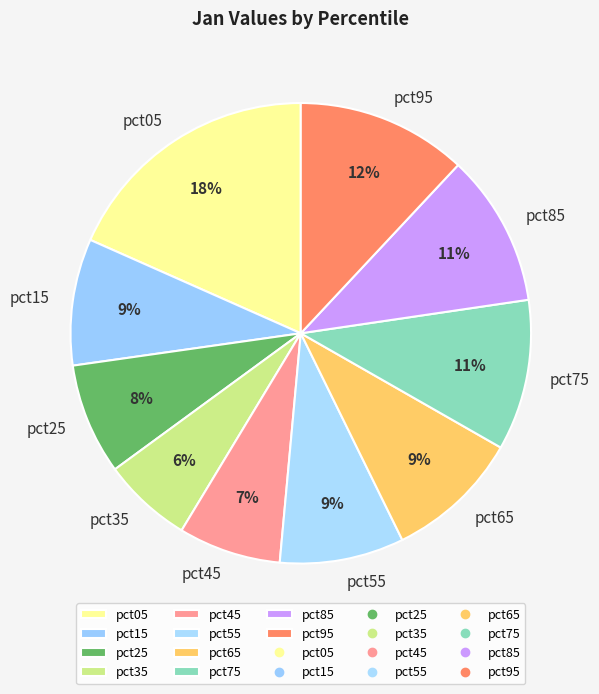

Do pct75 and pct35 together represent more than half of the pie?

No